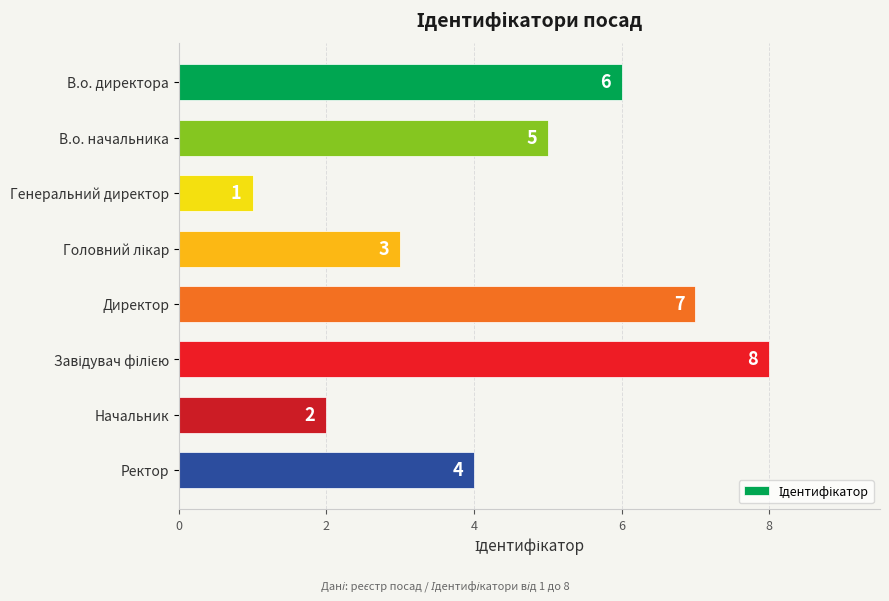

What is the minimum value shown in the chart?

1